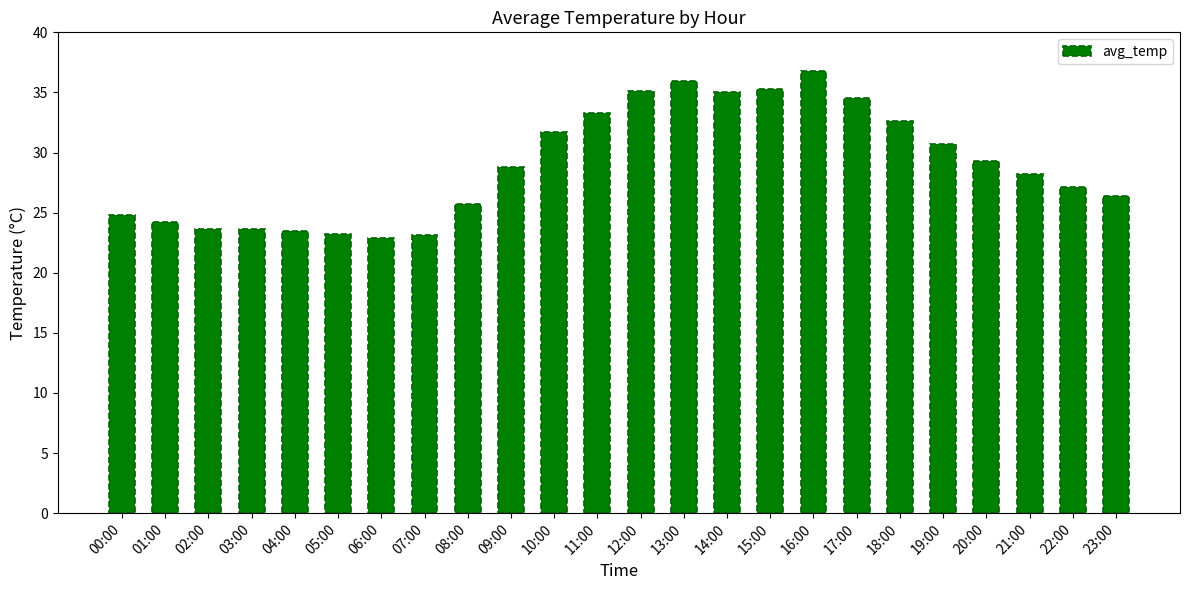

Where does the data first go above 28?

09:00